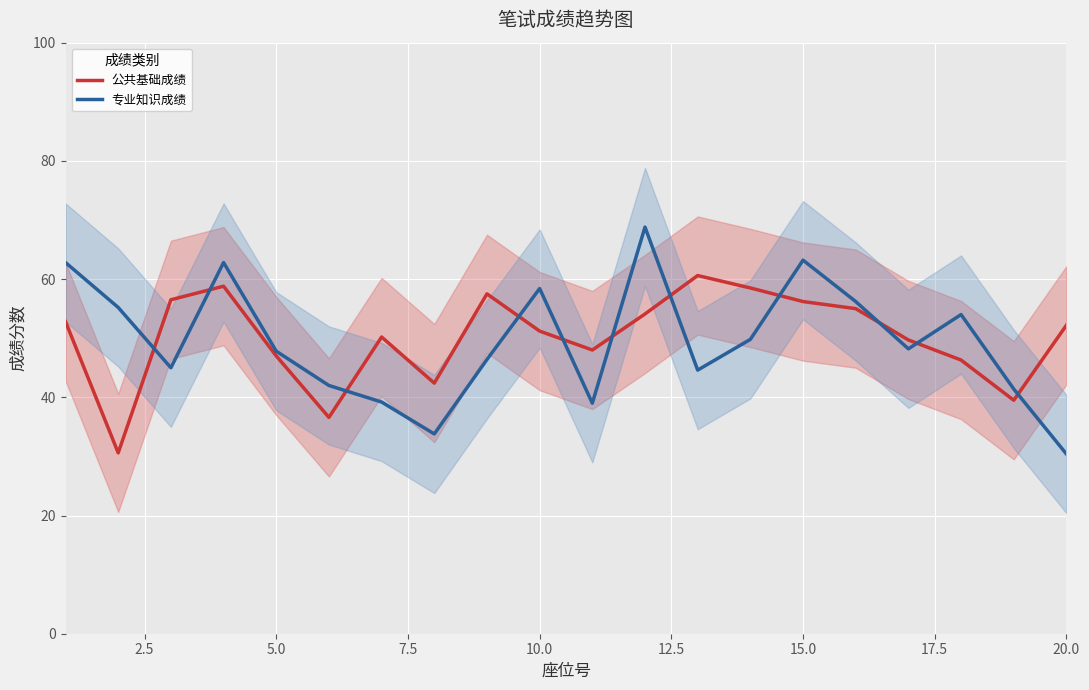

Which series has the largest total across all categories?

公共基础成绩